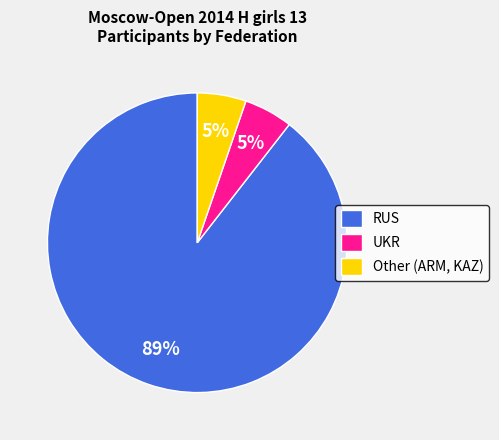

Which slice is the largest?

RUS